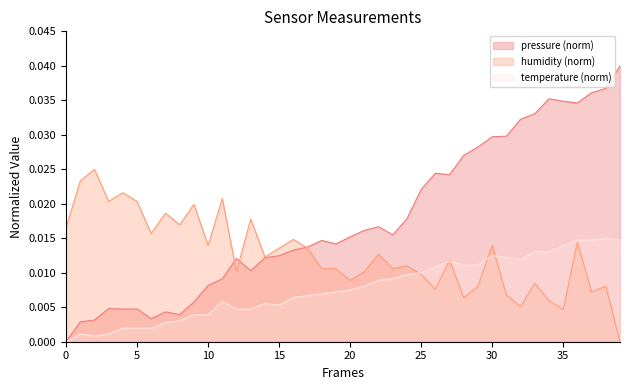

Which series has the largest range (max minus min)?

pressure (norm)